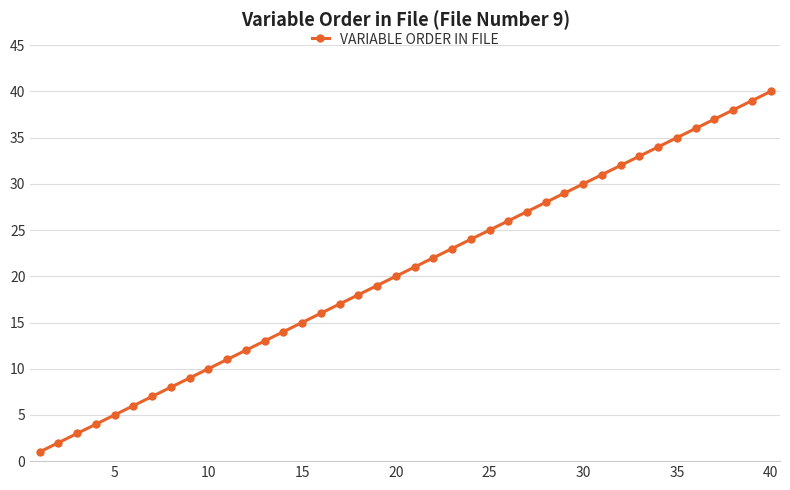

True or false: there are more than 0 points higher than both neighbors.

False